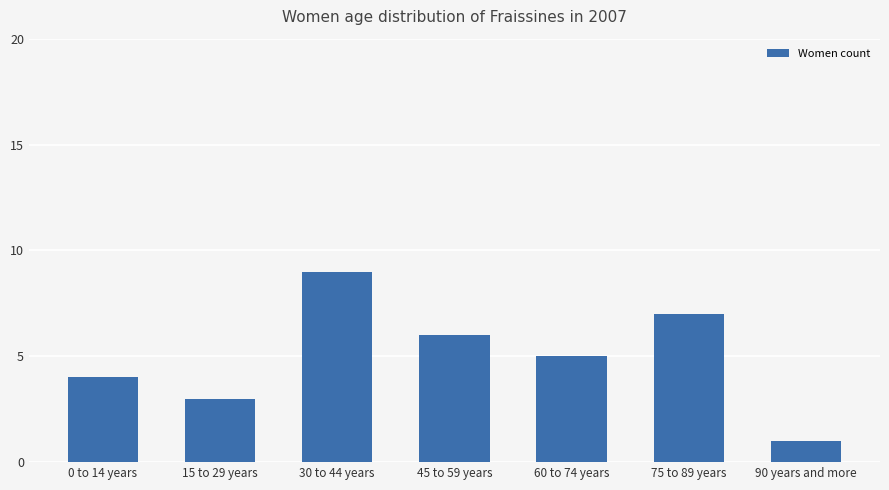

What is the change in value from 45 to 59 years to 90 years and more?

-5